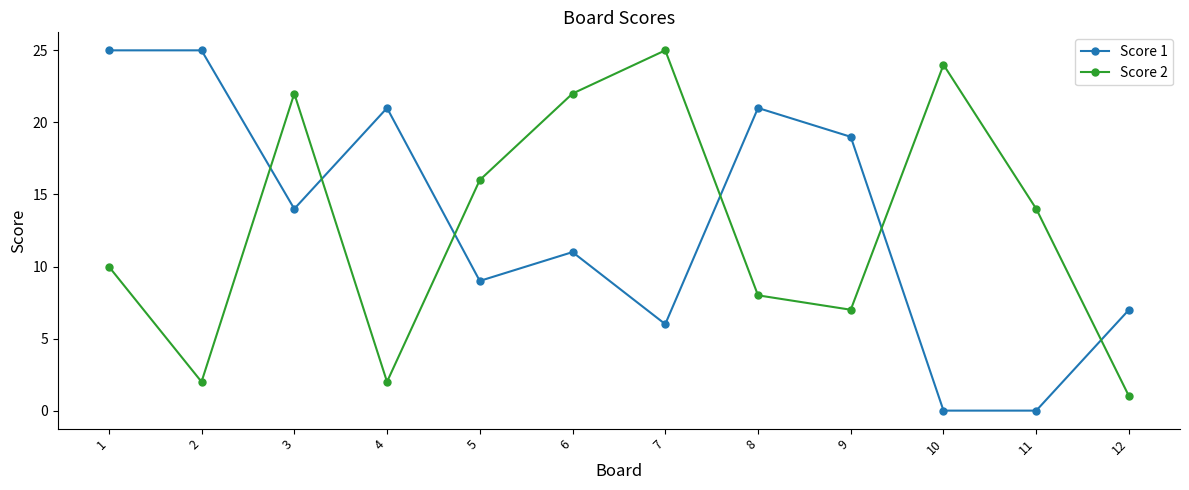

Reading right to left, list all the values displayed in this chart.

Score 1: 12=7	11=0	10=0	9=19	8=21	7=6	6=11	5=9	4=21	3=14	2=25	1=25
Score 2: 12=1	11=14	10=24	9=7	8=8	7=25	6=22	5=16	4=2	3=22	2=2	1=10